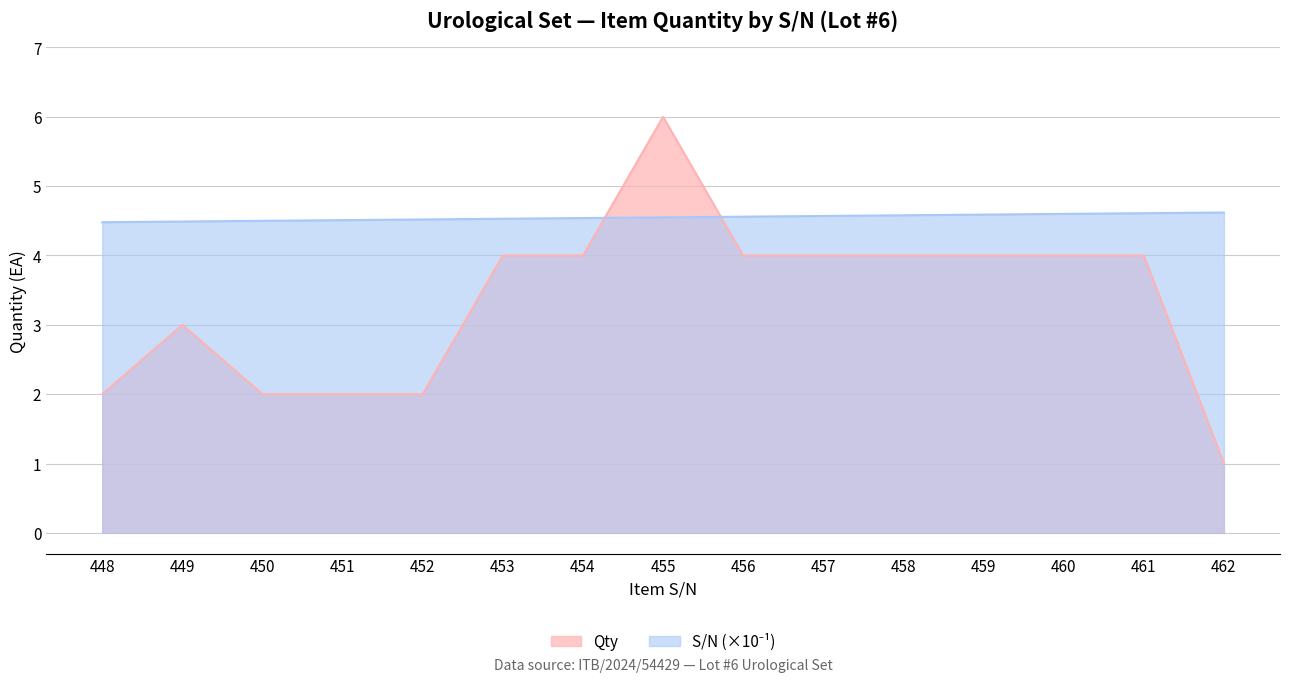

How many lines are shown in the chart?

2